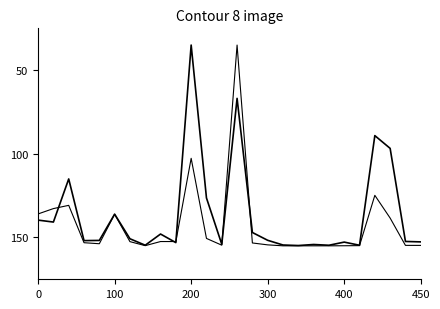

How many lines are shown in the chart?

2